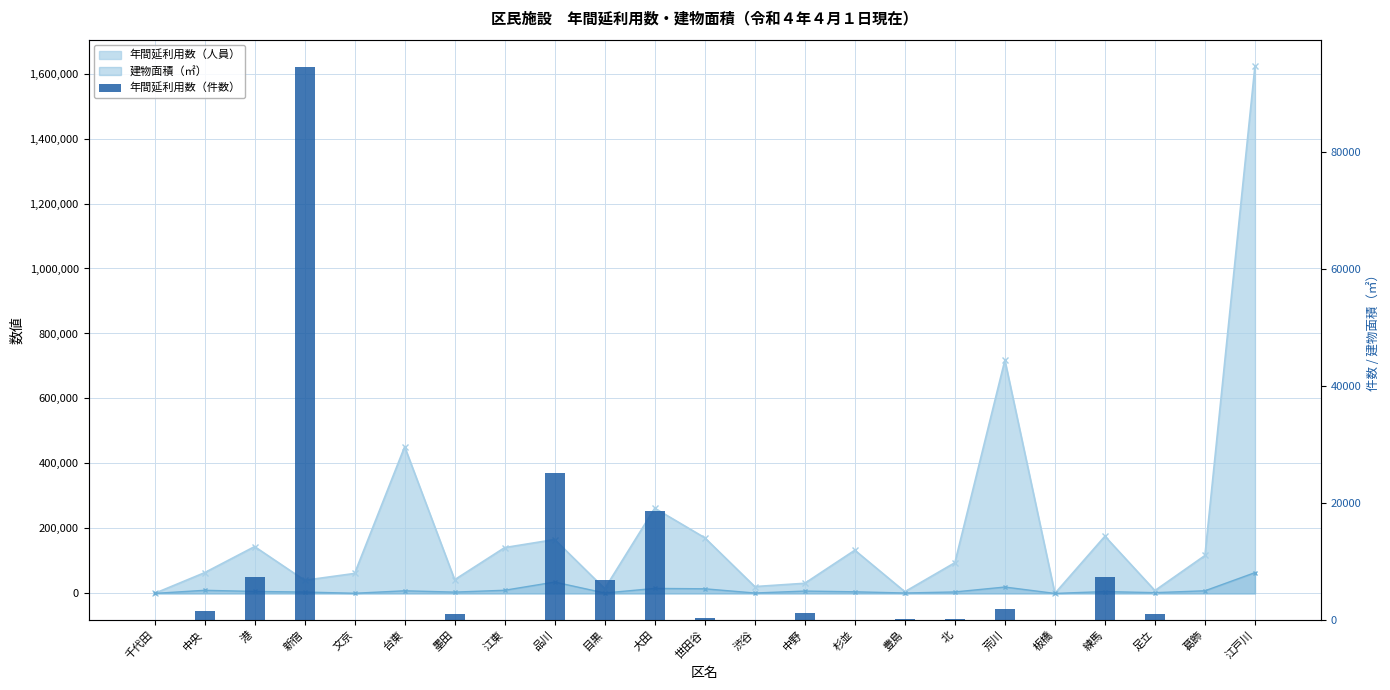

List the labels in order of value, smallest first.

千代田, 文京, 台東, 江東, 渋谷, 杉並, 板橋, 葛飾, 江戸川, 北, 豊島, 世田谷, 足立, 墨田, 中野, 中央, 荒川, 目黒, 港, 練馬, 大田, 品川, 新宿